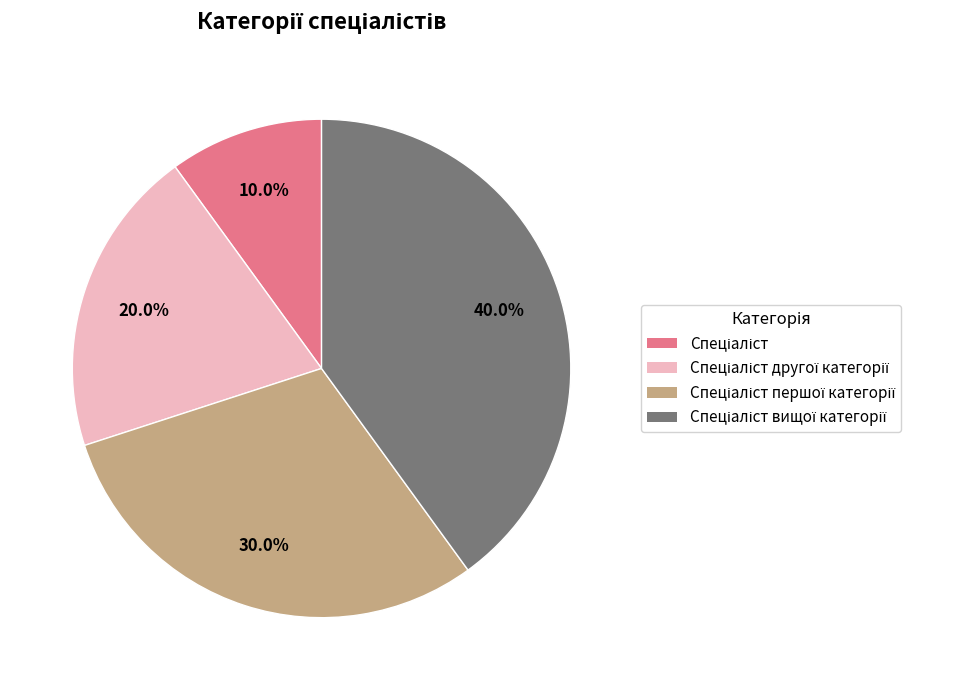

How many slices are in this pie chart?

4